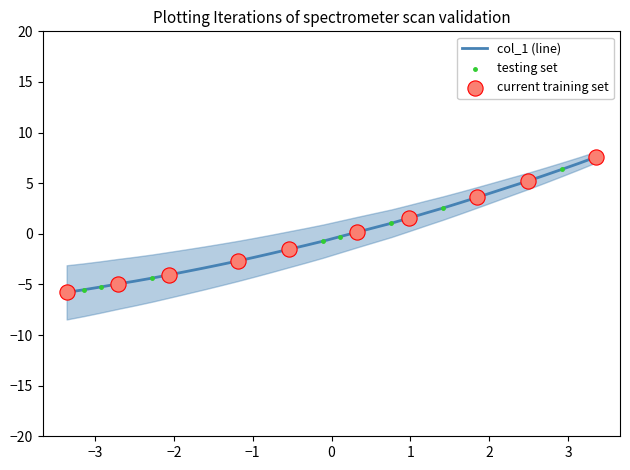

Which has a higher value, 219.7801 or 222.6447?

222.6447